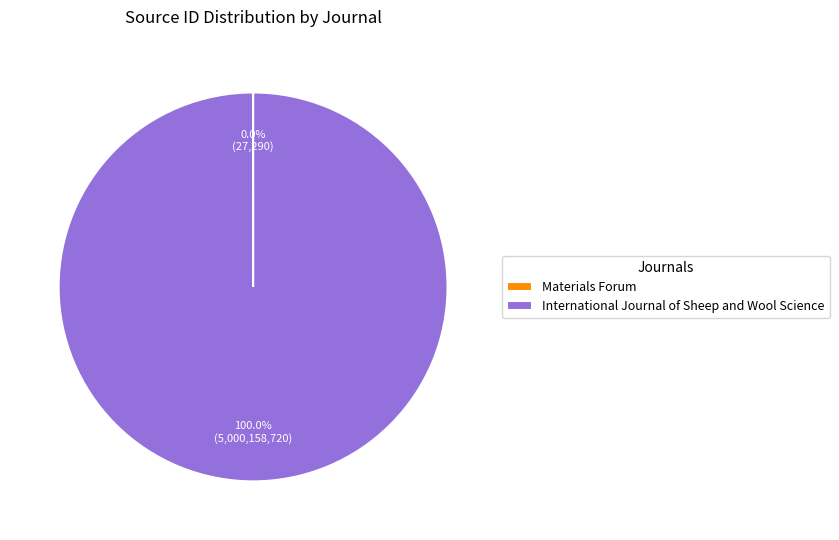

Which slice is the largest?

International Journal of Sheep and Wool Science